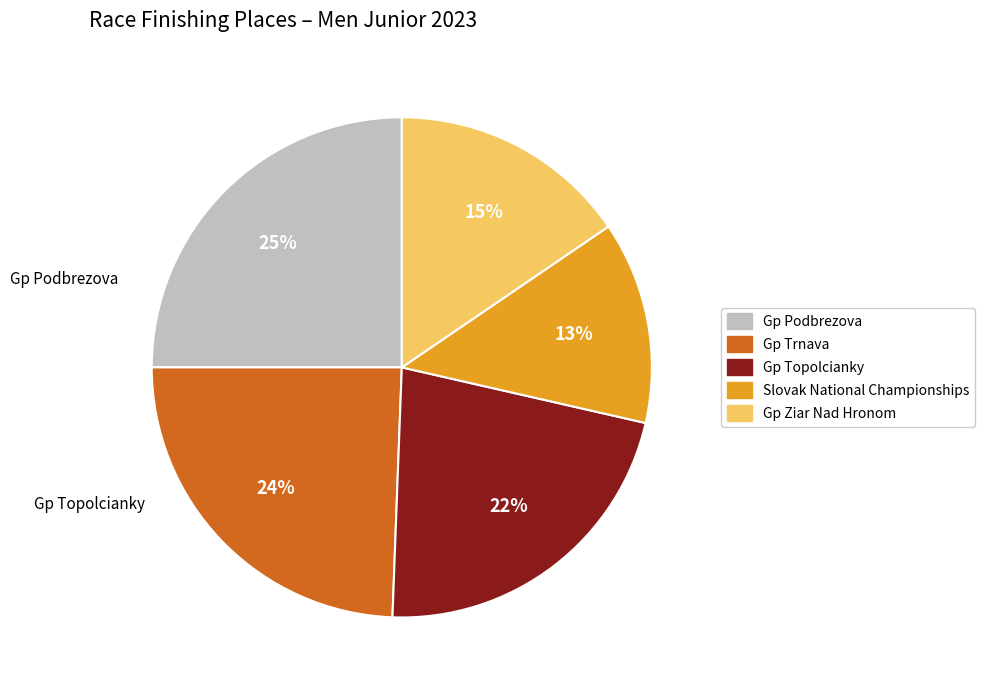

True or false: Slovak National Championships accounts for 4% of the total.

False